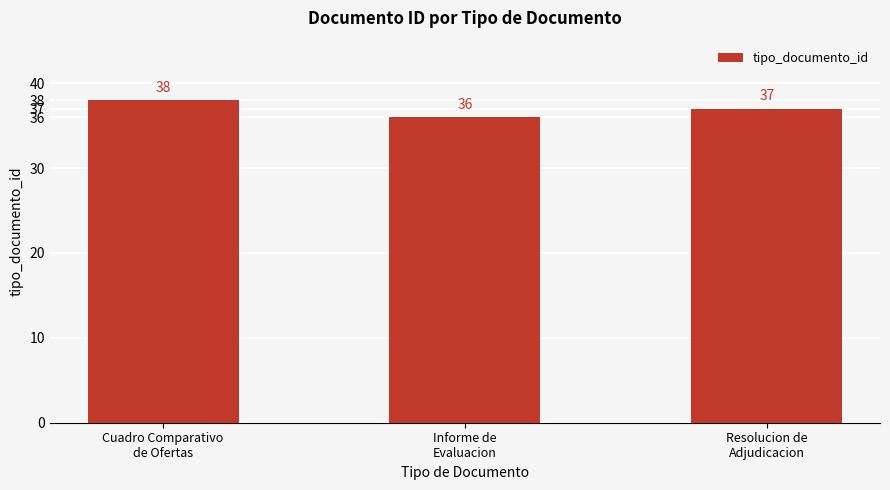

What is the change in value from Informe de
Evaluacion to Resolucion de
Adjudicacion?

+1